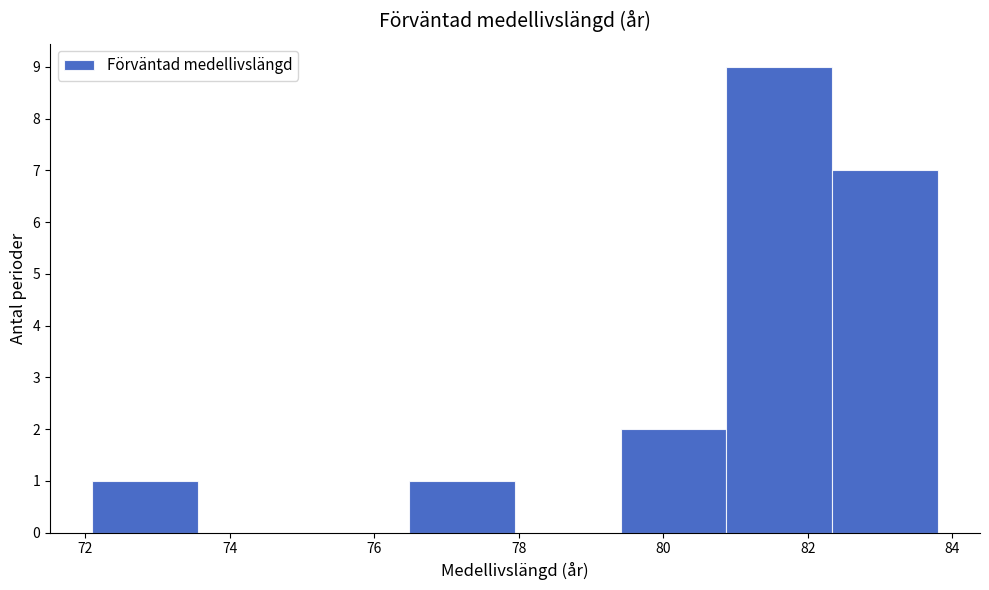

Reading left to right, transcribe this chart: for each bar, give the range it covers on the x-axis and its height. Neither the bar edges nor the heights are printed on the chart, so give them approximately, as read against the axes.

72.2 to 73.6: 1
73.6 to 75.0: 0
75.0 to 76.4: 0
76.4 to 78.0: 1
78.0 to 79.4: 0
79.4 to 80.8: 2
80.8 to 82.4: 9
82.4 to 83.8: 7